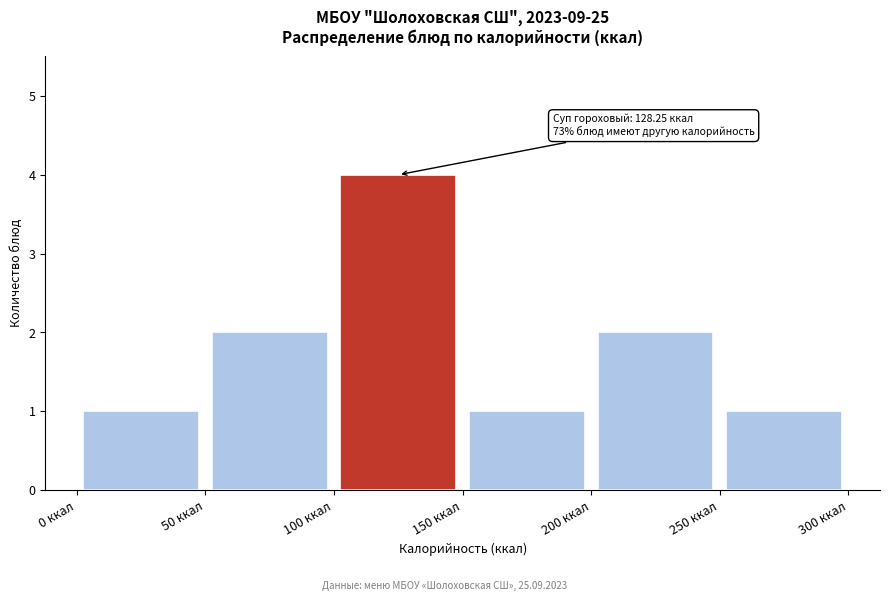

Which range on the x-axis has the tallest bar?

100 to 150